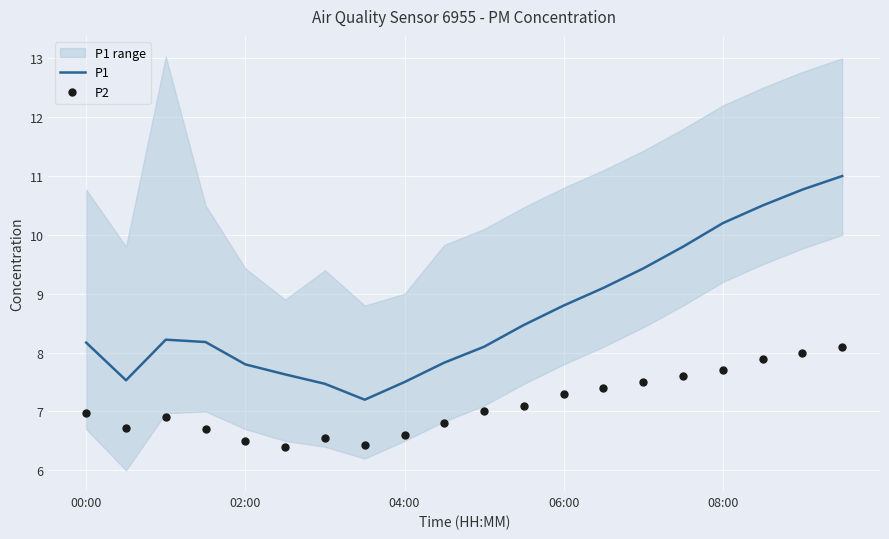

What are all the series names shown in the legend?

P1, P2